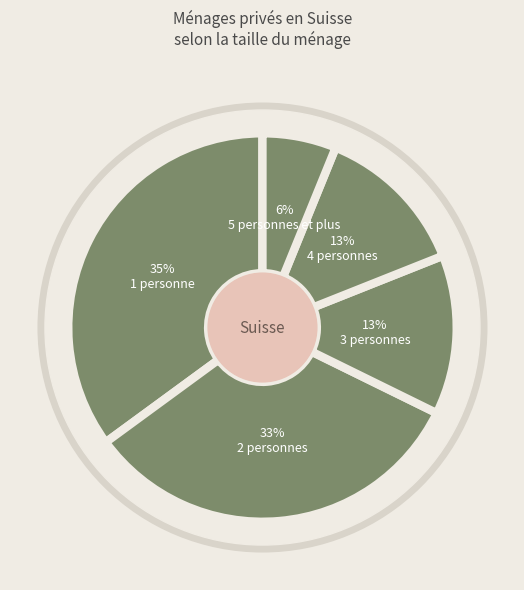

Is it true that 2 personnes is 21% of the pie?

False